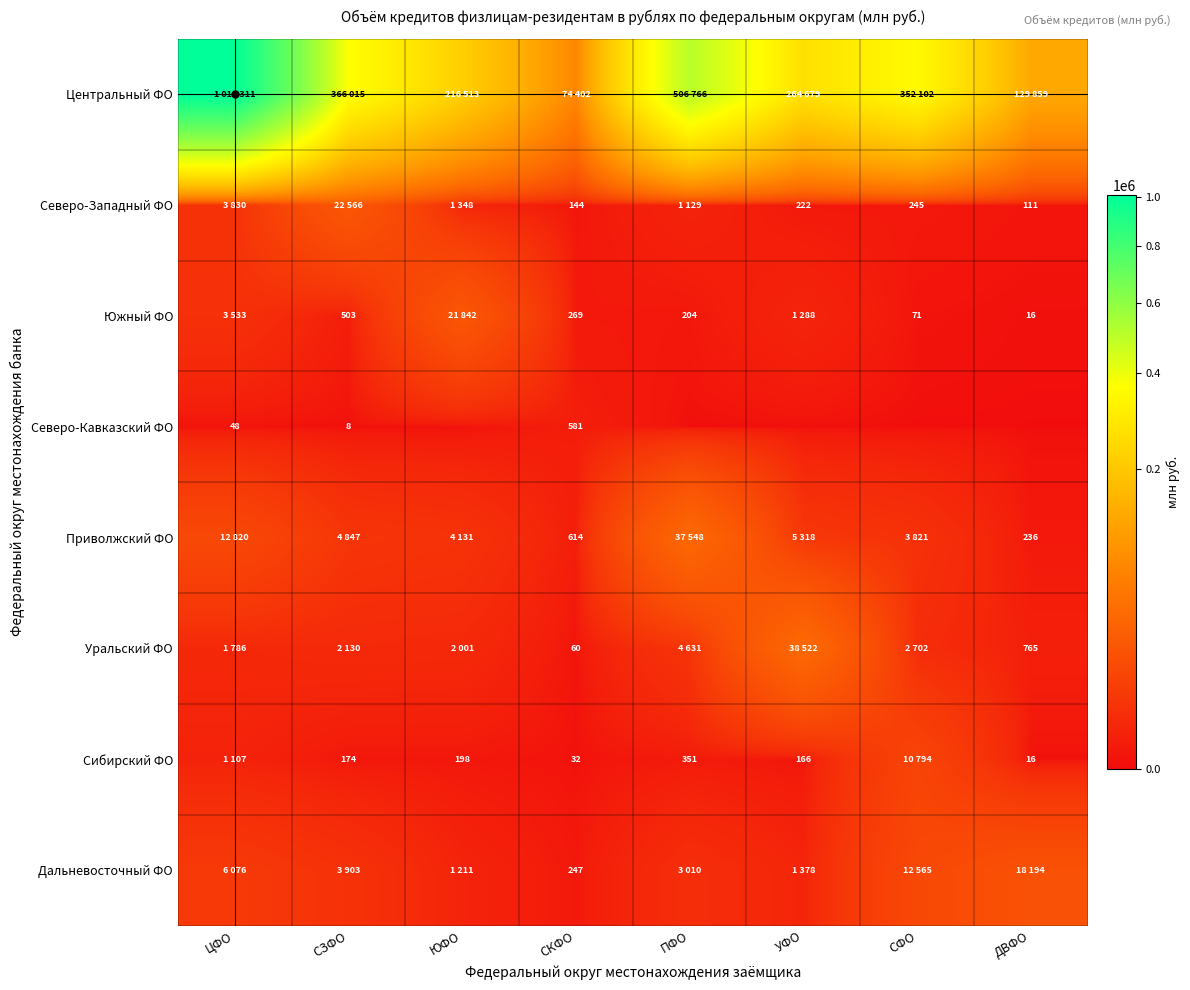

Count the number of categories in the chart.

8